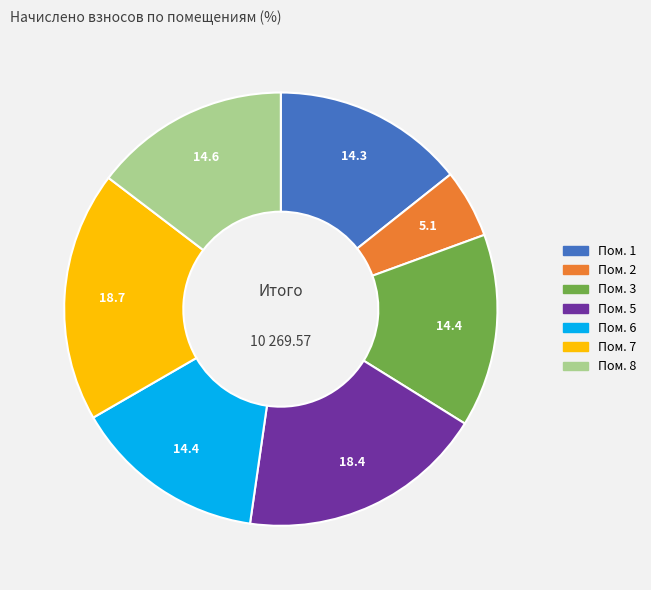

How many segments does this pie chart have?

7